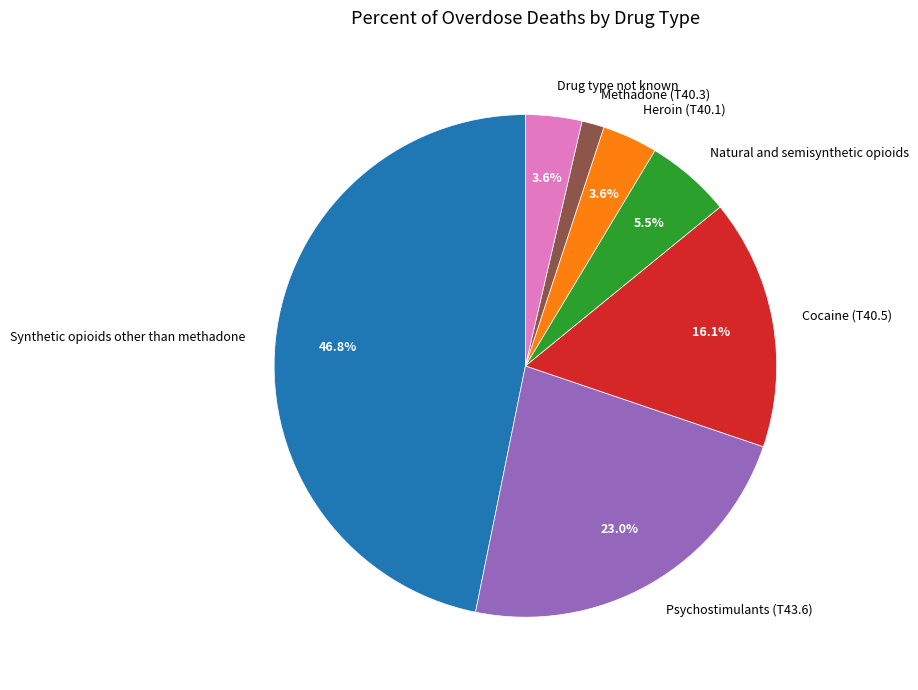

To the nearest percent, what is the combined percentage of Psychostimulants (T43.6) and Heroin (T40.1)?

27%